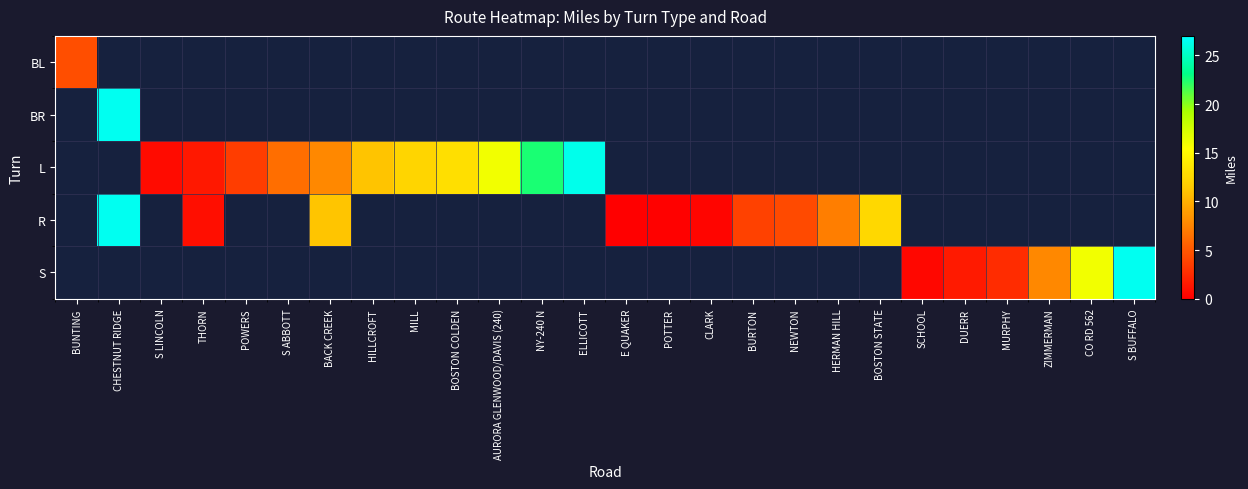

The R series shows 0.0 at E QUAKER. True or false?

True